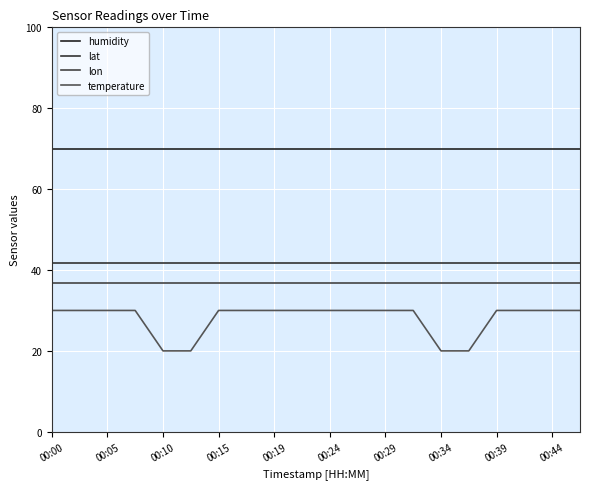

How many lines are shown in the chart?

4